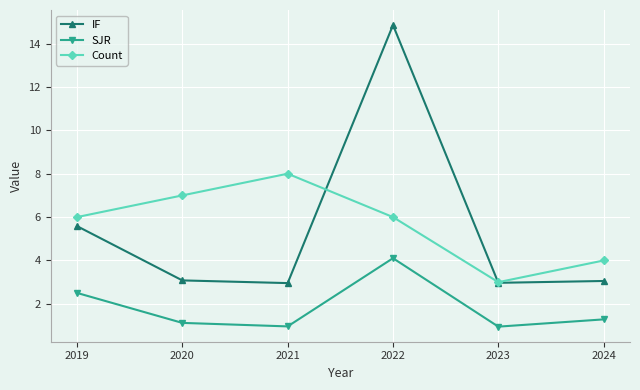

True or false: Count has a value of 8.0 at 2021.

True